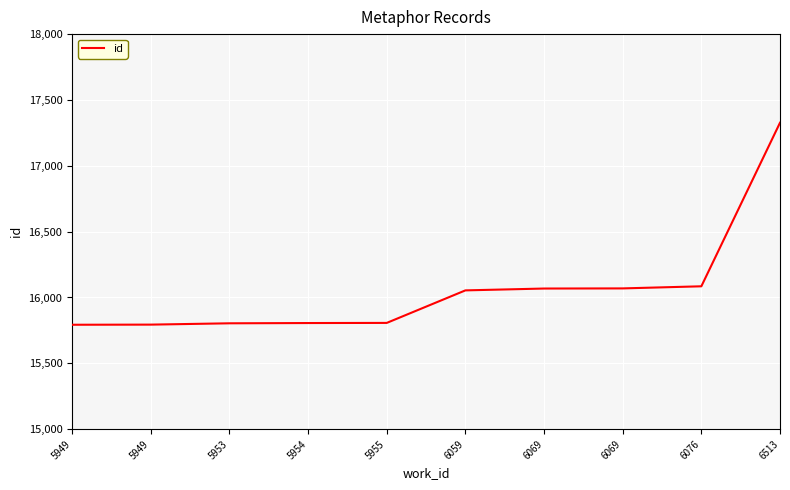

What is the maximum value shown in the chart?

17327